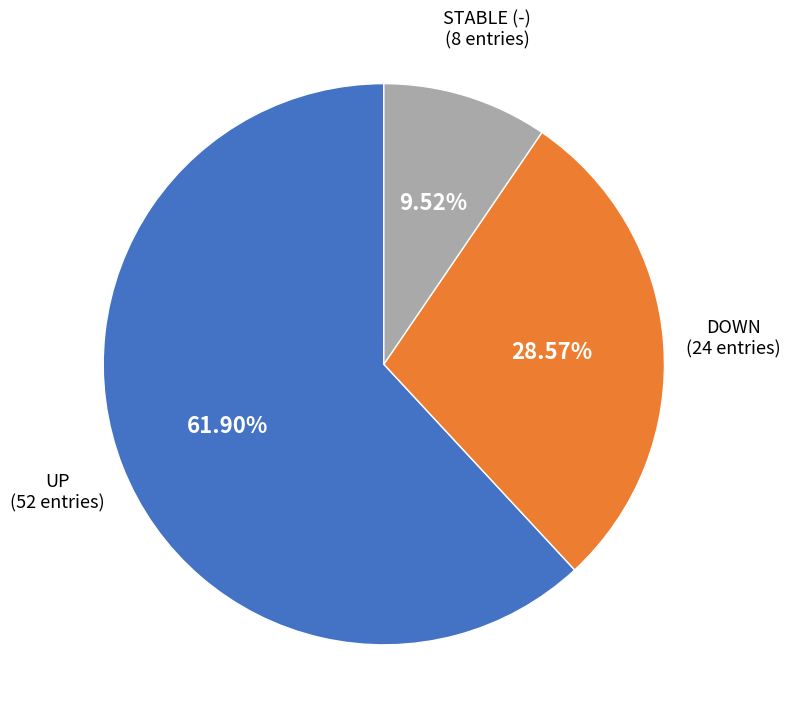

Is there a majority slice in this chart?

Yes